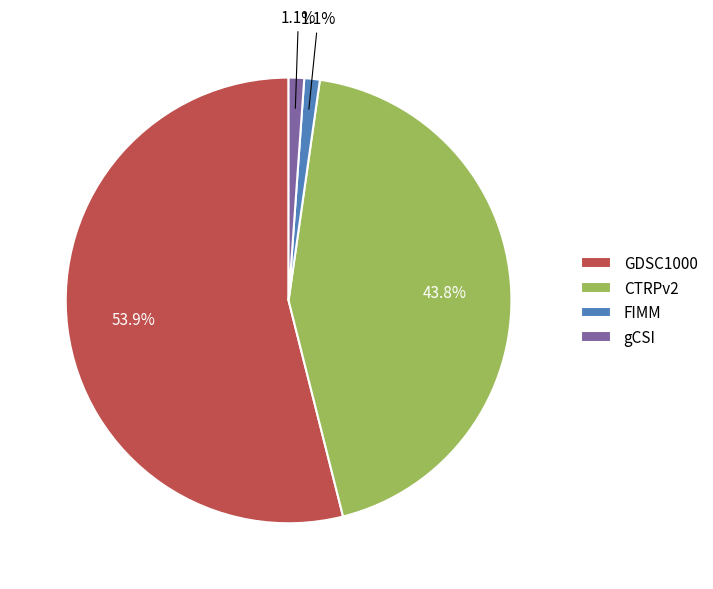

True or false: GDSC1000 accounts for 40% of the total.

False